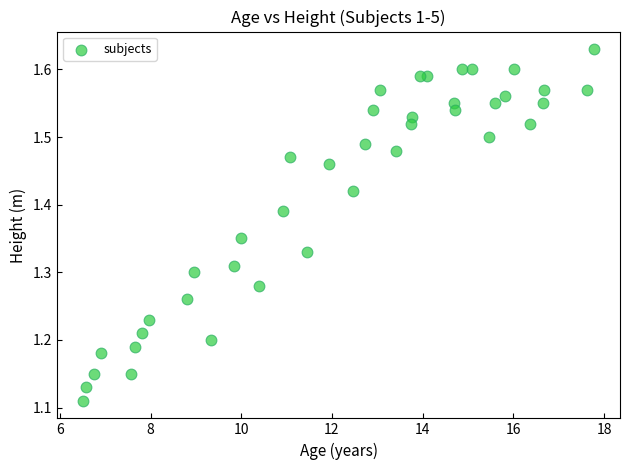

What is the range of X values (max minus min)?

11.3